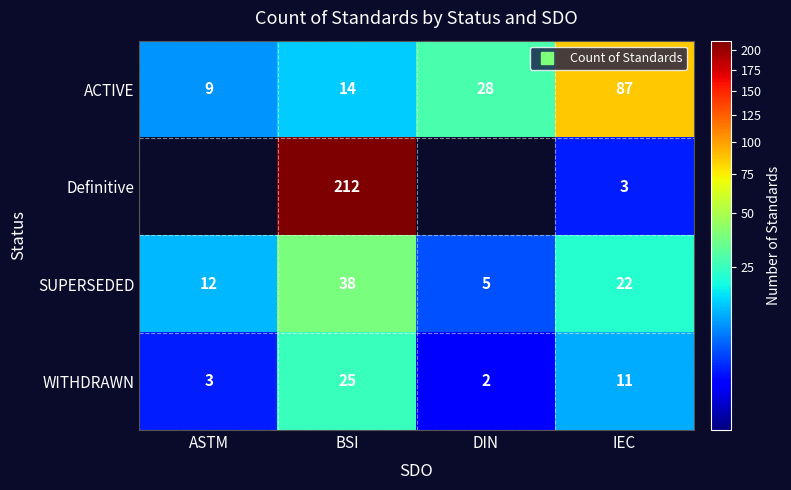

Which series has the largest total across all categories?

ACTIVE